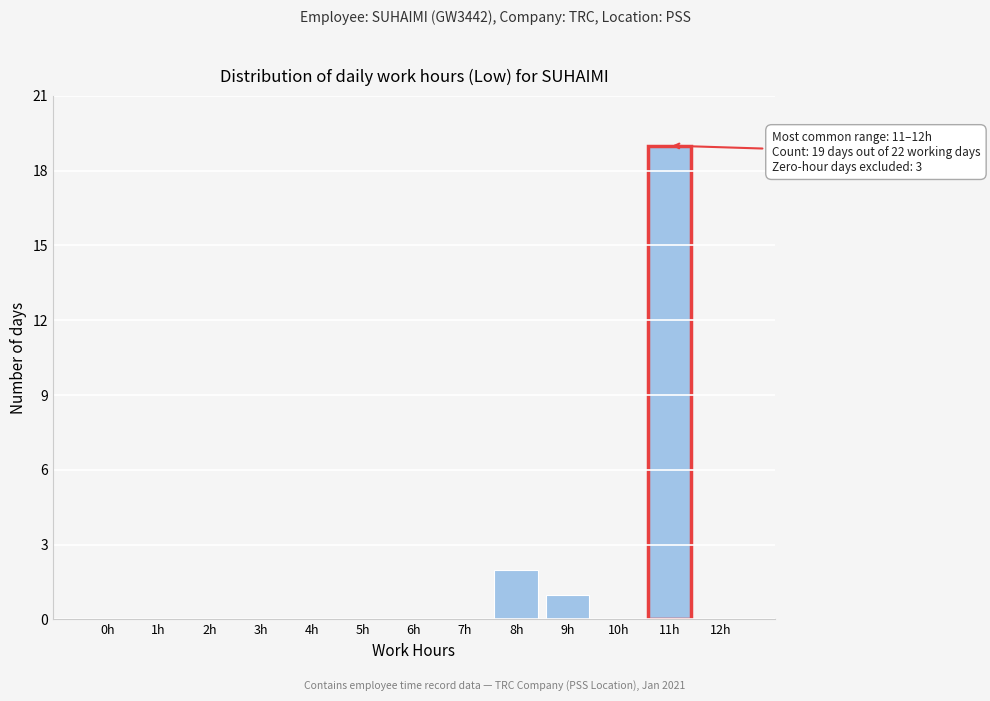

Reading left to right, list all the values displayed in this chart.

0h=0	1h=0	2h=0	3h=0	4h=0	5h=0	6h=0	7h=0	8h=2	9h=1	10h=0	11h=19	12h=0